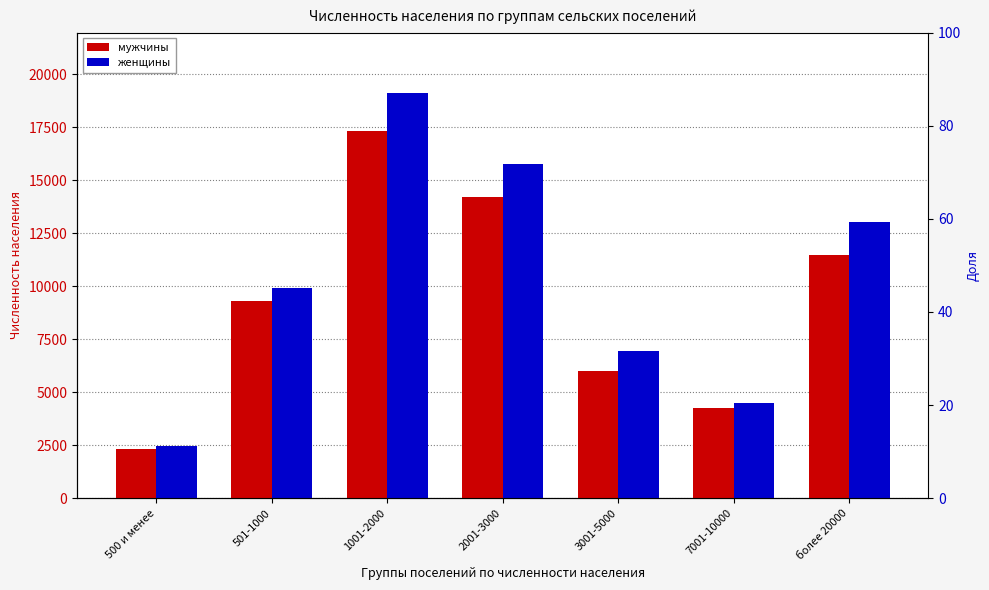

What is the sum of all мужчины values?

64877